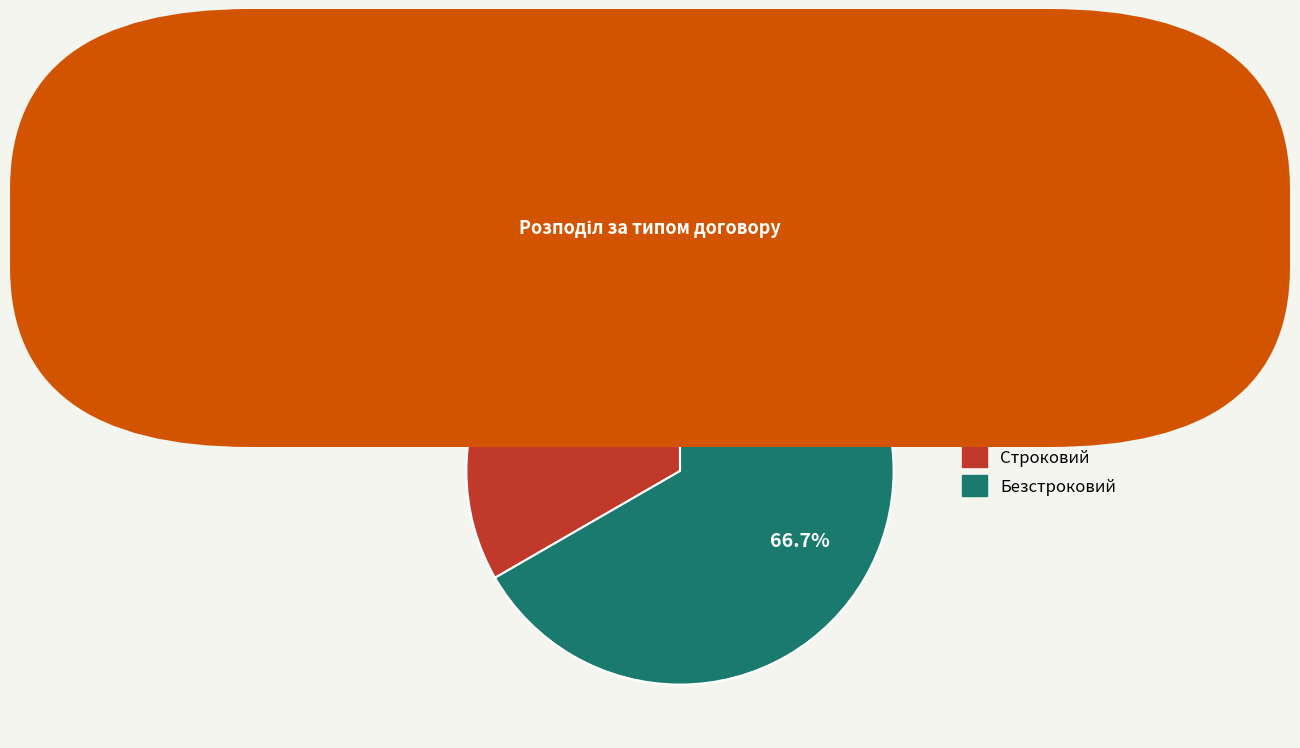

Is it true that Безстроковий is 67% of the pie?

True